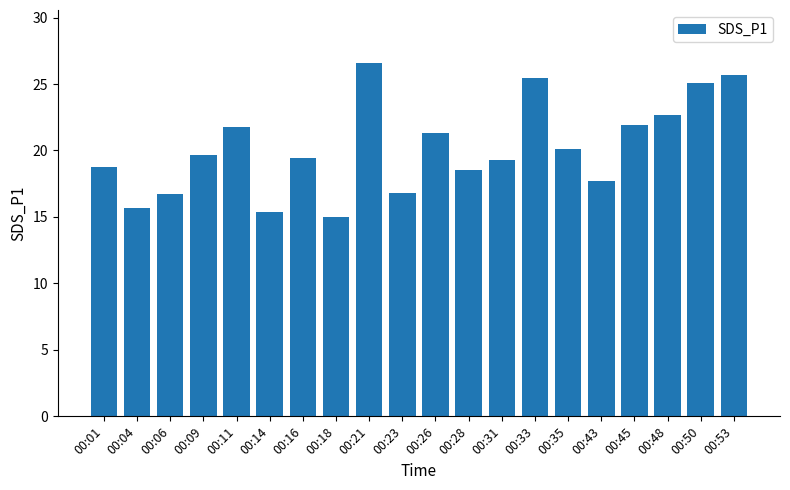

What is the minimum value shown in the chart?

15.0